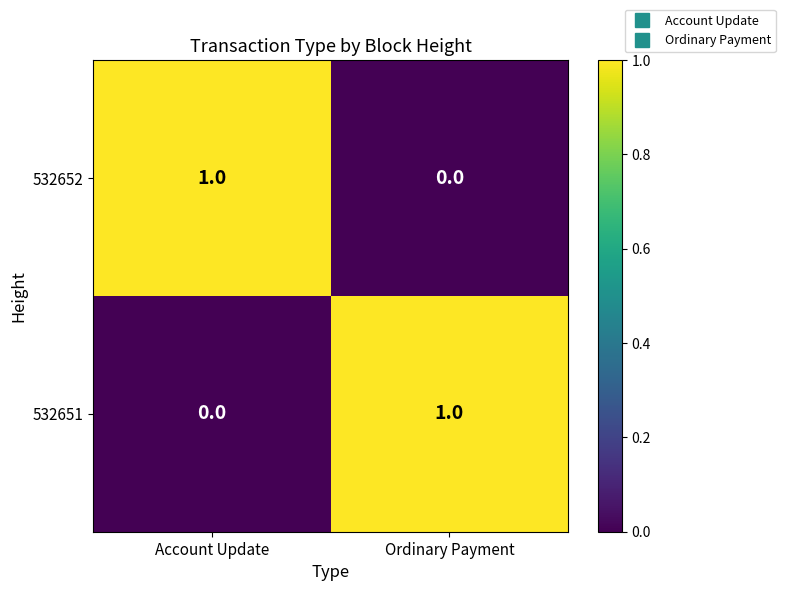

The 532652 series shows 1 at Account Update. True or false?

True